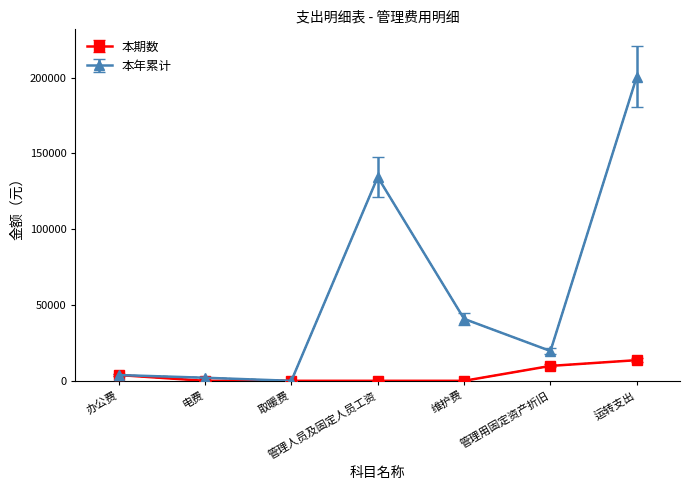

At how many categories does at least one series exceed 167339?

1